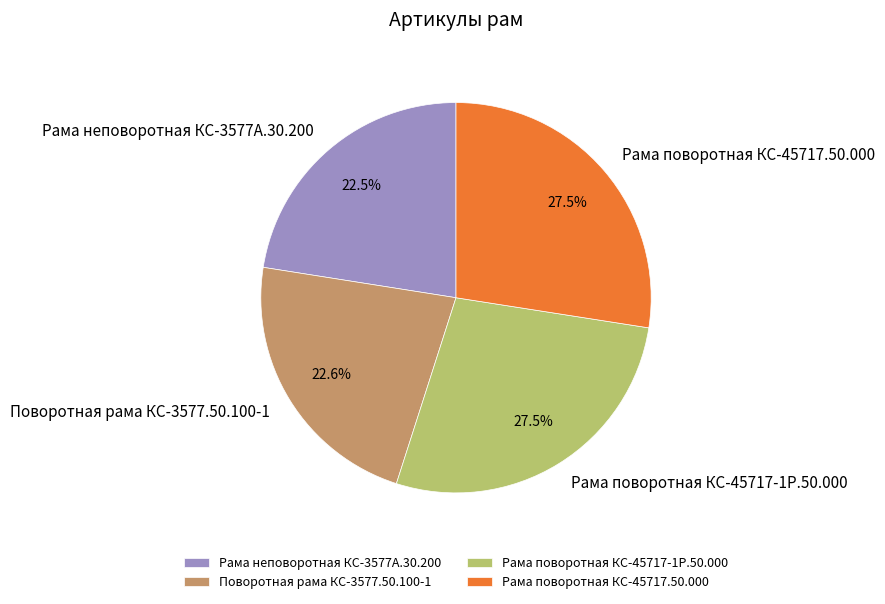

Is there a majority slice in this chart?

No